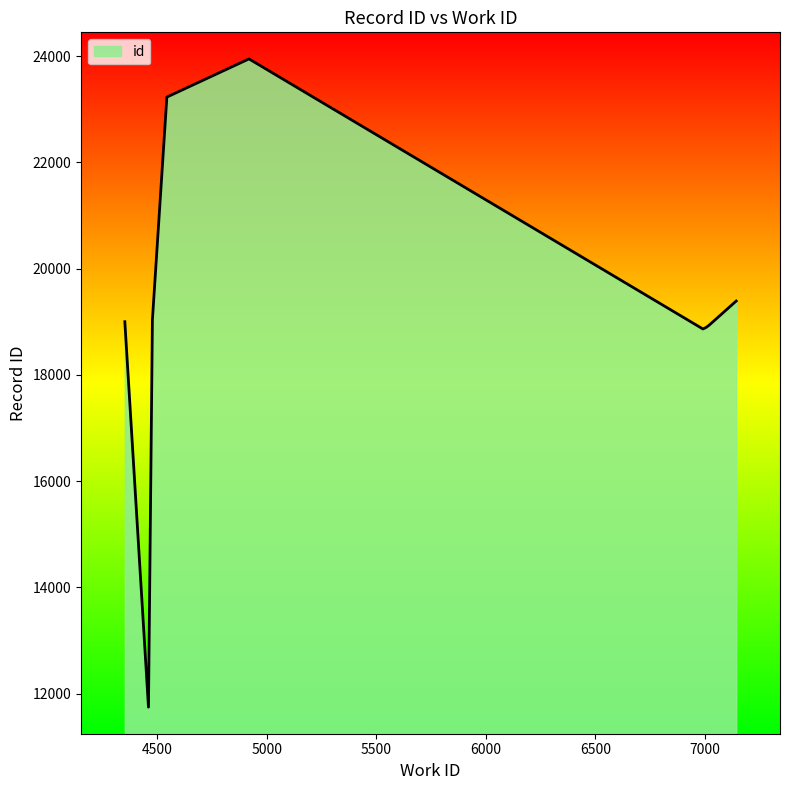

What is the maximum value shown in the chart?

23947